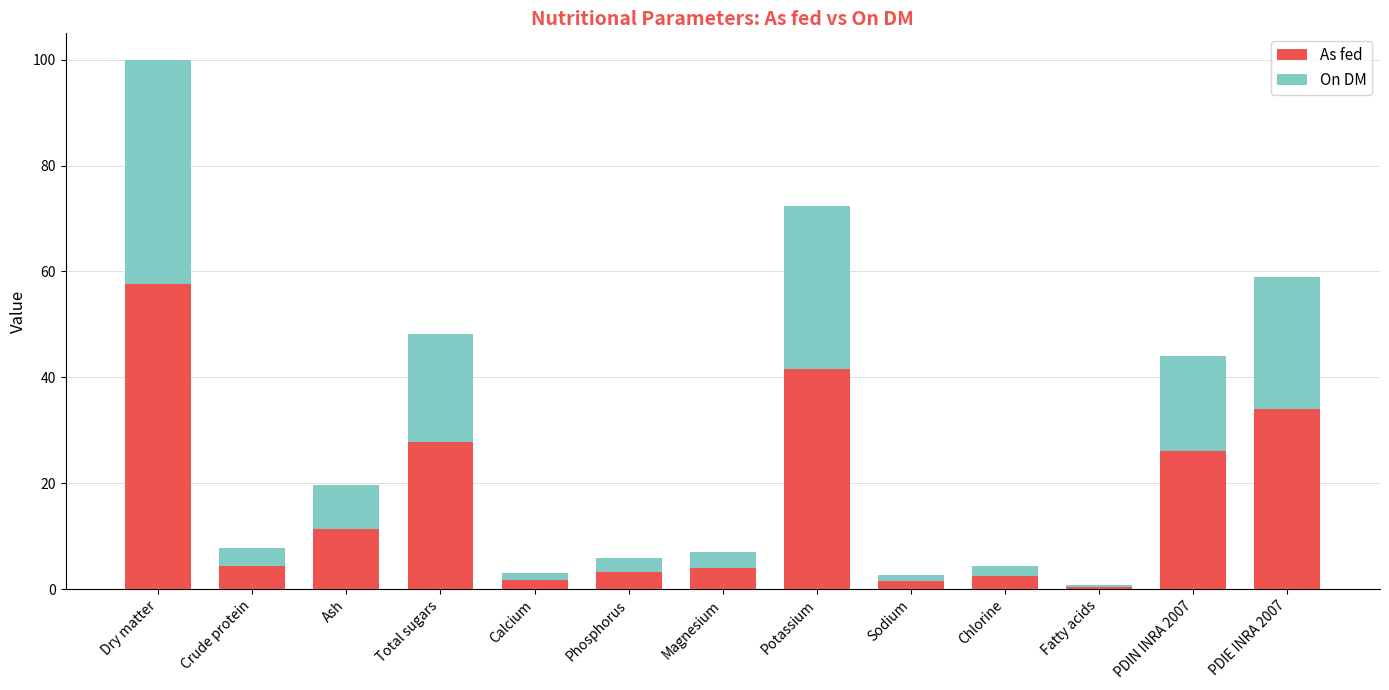

Is it true that As fed equals 46.2 at Total sugars?

False